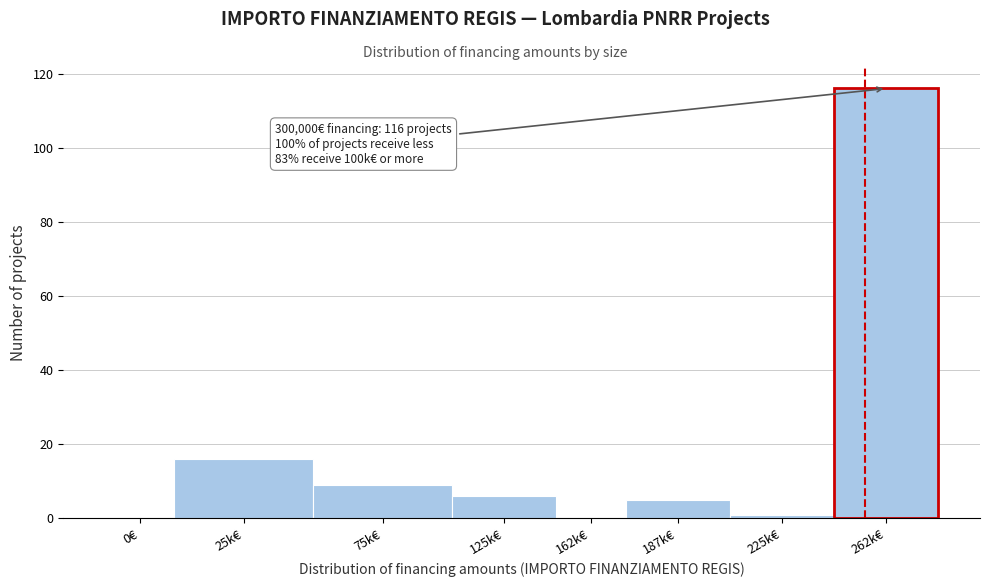

Reading left to right, transcribe all the data shown in this chart.

0€=0	25k€=16	75k€=9	125k€=6	162k€=0	187k€=5	225k€=1	262k€=116